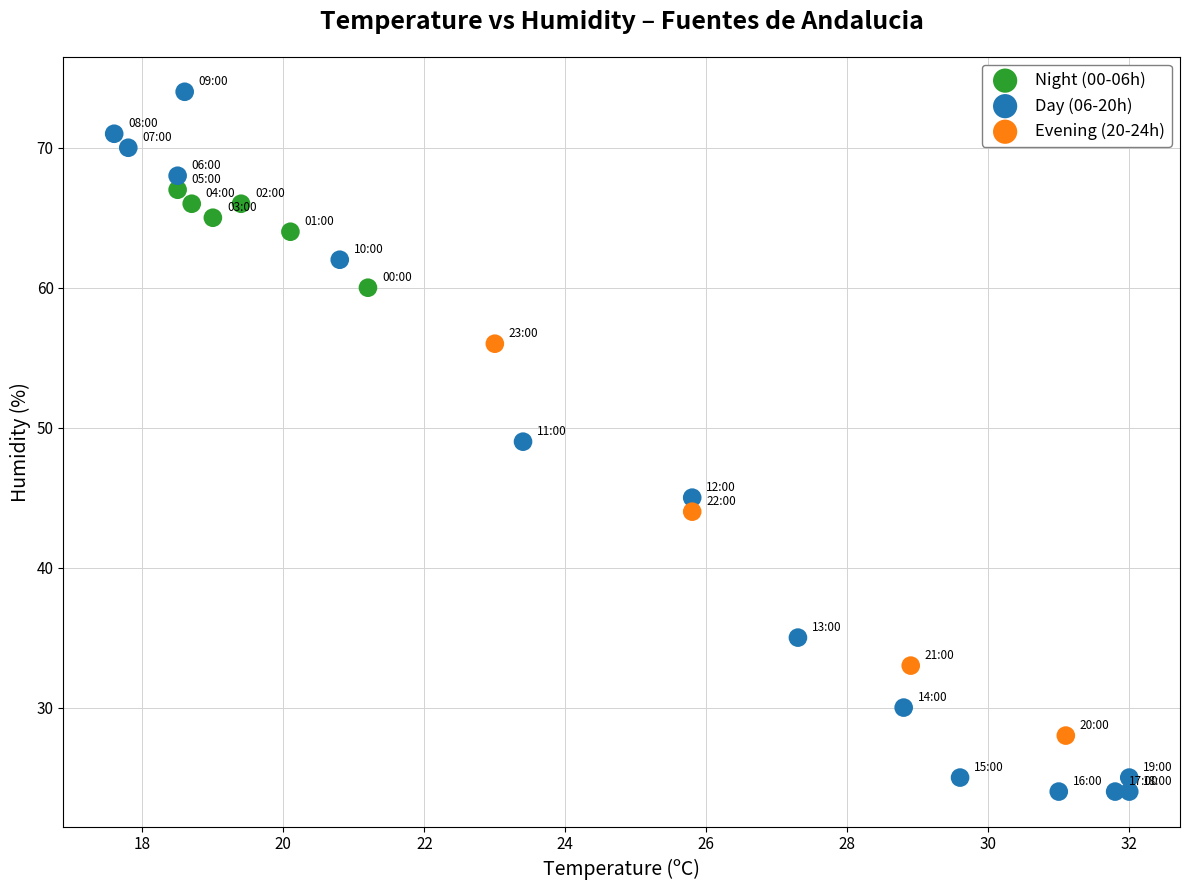

Which series reaches the minimum Y coordinate?

Day (06-20h)